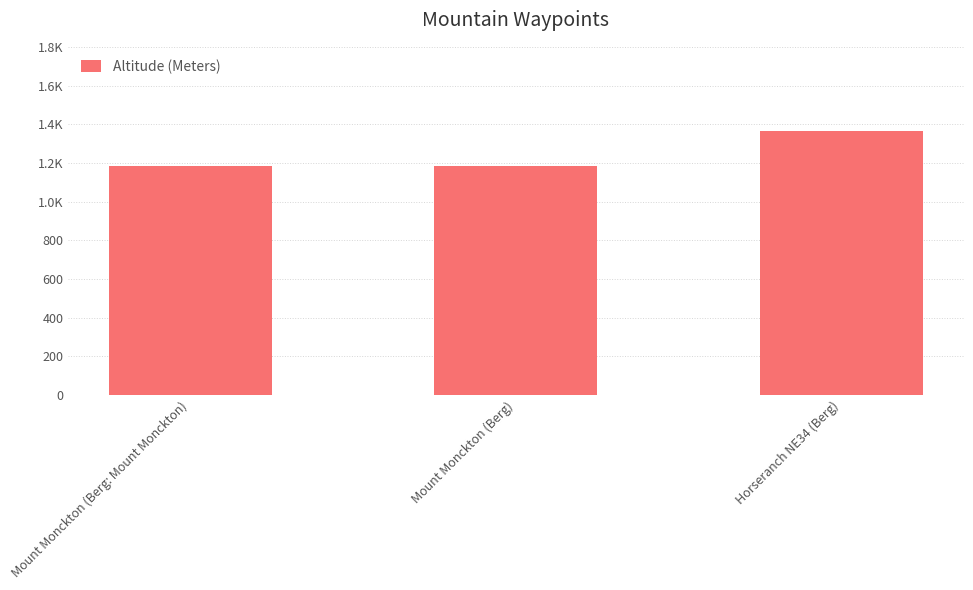

Does the chart contain any negative values?

No